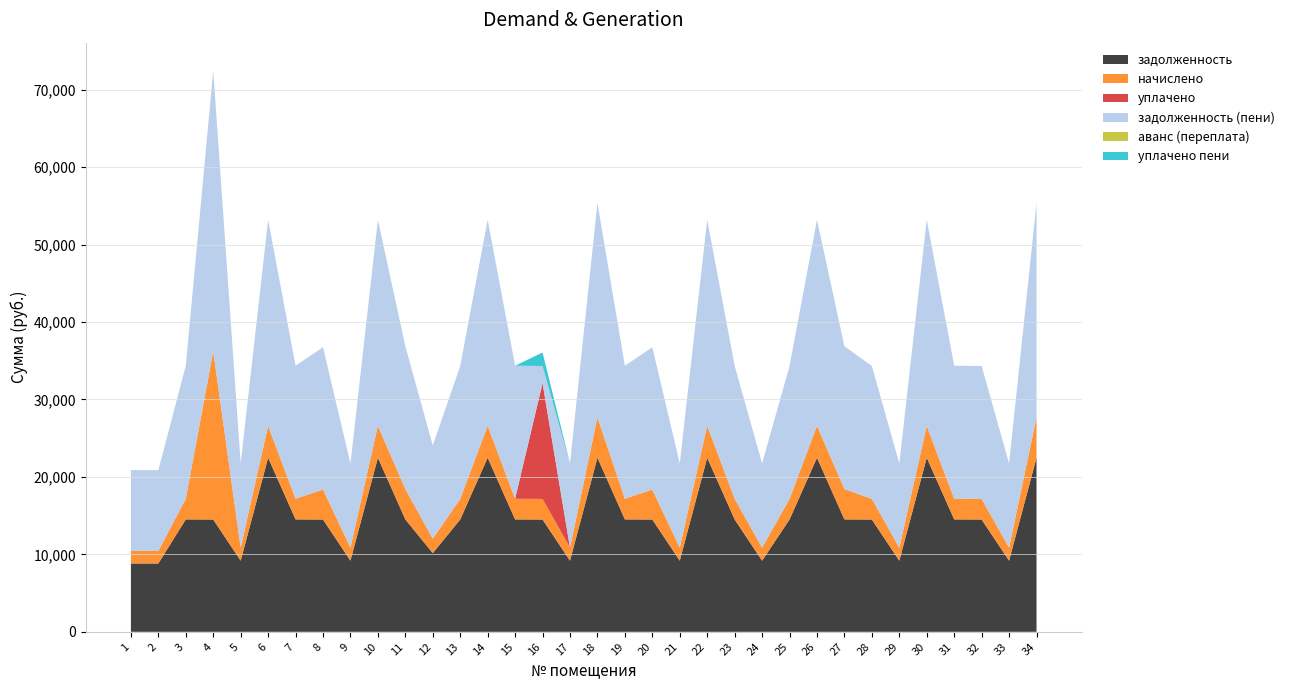

Reading left to right, extract all data points from this chart.

задолженность: 1=8820.0	2=8820.0	3=14514.2	4=14498.4	5=9181.6	6=22473.4	7=14514.2	8=14498.4	9=9181.6	10=22473.4	11=14514.2	12=10160.6	13=14498.4	14=22473.4	15=14514.2	16=14498.4	17=9181.6	18=22473.4	19=14514.2	20=14498.4	21=9181.6	22=22473.4	23=14514.2	24=9181.6	25=14498.4	26=22473.4	27=14514.2	28=14498.4	29=9181.6	30=22473.4	31=14514.2	32=14498.4	33=9181.6	34=22473.4
начислено: 1=1620.0	2=1620.0	3=2665.9	4=21728.4	5=1686.4	6=4127.8	7=2665.9	8=3876.0	9=1686.4	10=4127.8	11=3922.9	12=1866.2	13=2663.0	14=4127.8	15=2665.9	16=2663.0	17=1686.4	18=5213.5	19=2665.9	20=3876.0	21=1686.4	22=4127.8	23=2665.9	24=1686.4	25=2663.0	26=4127.8	27=3922.9	28=2663.0	29=1686.4	30=4127.8	31=2665.9	32=2663.0	33=1686.4	34=5213.5
уплачено: 1=0.0	2=0.0	3=0.0	4=0.0	5=0.0	6=0.0	7=0.0	8=0.0	9=0.0	10=0.0	11=0.0	12=0.0	13=0.0	14=0.0	15=0.0	16=14942.3	17=0.0	18=0.0	19=0.0	20=0.0	21=0.0	22=0.0	23=0.0	24=0.0	25=0.0	26=0.0	27=0.0	28=0.0	29=0.0	30=0.0	31=0.0	32=0.0	33=0.0	34=0.0
задолженность (пени): 1=10440.0	2=10440.0	3=17180.0	4=36226.8	5=10868.0	6=26601.1	7=17180.0	8=18374.4	9=10868.0	10=26601.1	11=18437.0	12=12026.9	13=17161.4	14=26601.1	15=17180.0	16=2219.2	17=10868.0	18=27686.9	19=17180.0	20=18374.4	21=10868.0	22=26601.1	23=17180.0	24=10868.0	25=17161.4	26=26601.1	27=18437.0	28=17161.4	29=10868.0	30=26601.1	31=17180.0	32=17161.4	33=10868.0	34=27686.9
аванс (переплата): 1=0.0	2=0.0	3=0.0	4=0.0	5=0.0	6=0.0	7=0.0	8=0.0	9=0.0	10=0.0	11=0.0	12=0.0	13=0.0	14=0.0	15=0.0	16=0.0	17=0.0	18=0.0	19=0.0	20=0.0	21=0.0	22=0.0	23=0.0	24=0.0	25=0.0	26=0.0	27=0.0	28=0.0	29=0.0	30=0.0	31=0.0	32=0.0	33=0.0	34=0.0
уплачено пени: 1=0.0	2=0.0	3=0.0	4=0.0	5=0.0	6=0.0	7=0.0	8=0.0	9=0.0	10=0.0	11=0.0	12=0.0	13=0.0	14=0.0	15=0.0	16=1741.7	17=0.0	18=0.0	19=0.0	20=0.0	21=0.0	22=0.0	23=0.0	24=0.0	25=0.0	26=0.0	27=0.0	28=0.0	29=0.0	30=0.0	31=0.0	32=0.0	33=0.0	34=0.0